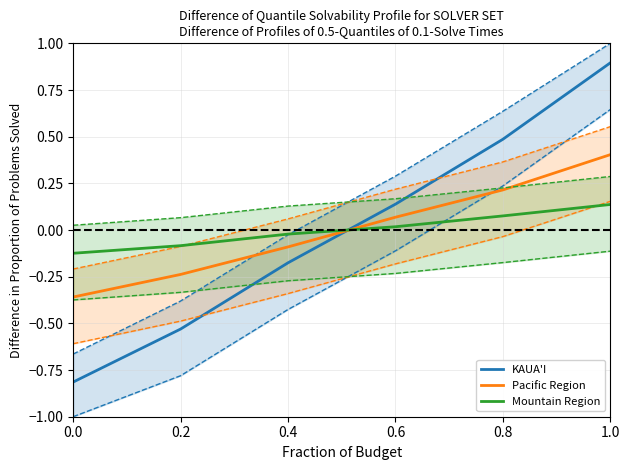

True or false: KAUA'I and Pacific Region intersect in this chart.

True